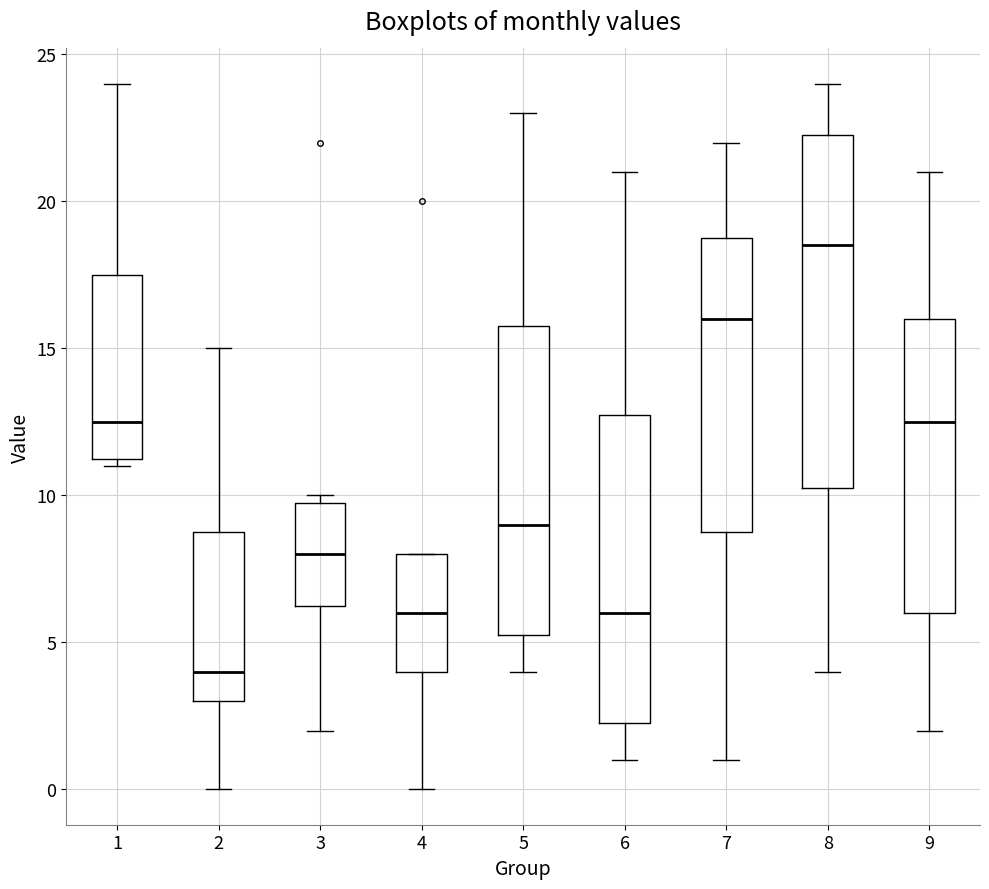

Reading left to right, read every box against the y-axis: the position of its median line, the range the box covers, and the ends of its whiskers. The values are not printed on the chart, so give them approximately, as read against the axis.

1: median 12.5, box 11.5 to 17.5, whiskers 11.0 to 24.0
2: median 4.0, box 3.0 to 9.0, whiskers 0.0 to 15.0
3: median 8.0, box 6.5 to 10.0, whiskers 2.0 to 10.0 (just above the box's upper edge)
4: median 6.0, box 4.0 to 8.0, whiskers 0.0 to 8.0
5: median 9.0, box 5.5 to 16.0, whiskers 4.0 to 23.0
6: median 6.0, box 2.5 to 13.0, whiskers 1.0 to 21.0
7: median 16.0, box 9.0 to 19.0, whiskers 1.0 to 22.0
8: median 18.5, box 10.5 to 22.5, whiskers 4.0 to 24.0
9: median 12.5, box 6.0 to 16.0, whiskers 2.0 to 21.0